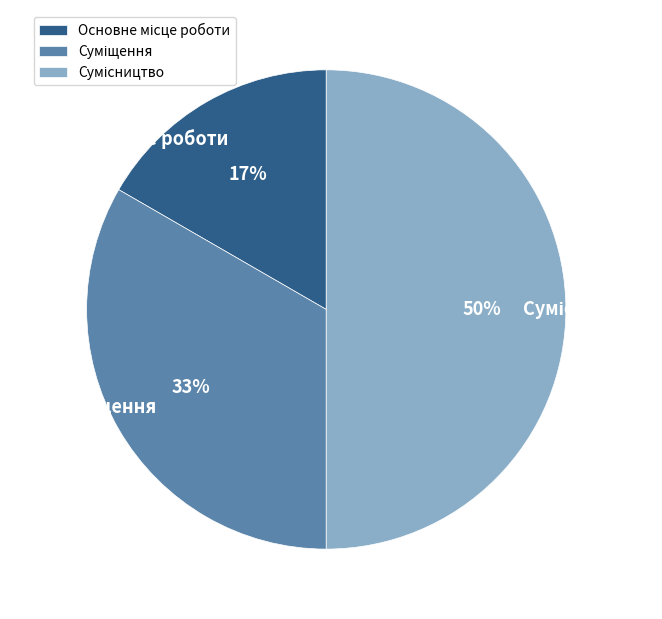

To the nearest percent, what is the average slice percentage?

33%